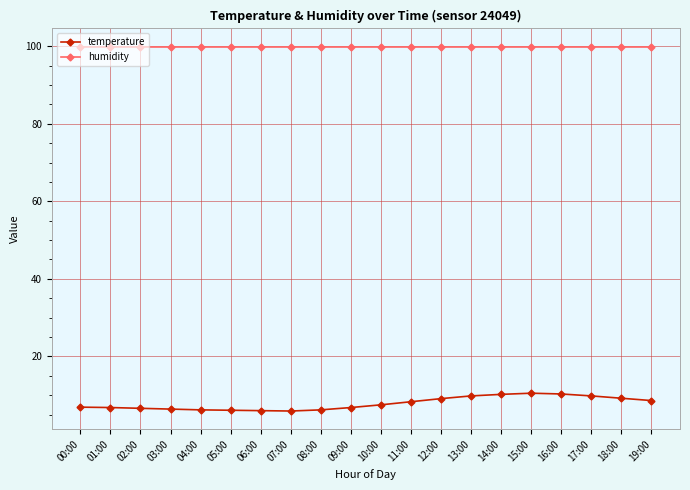

How many lines are shown in the chart?

2